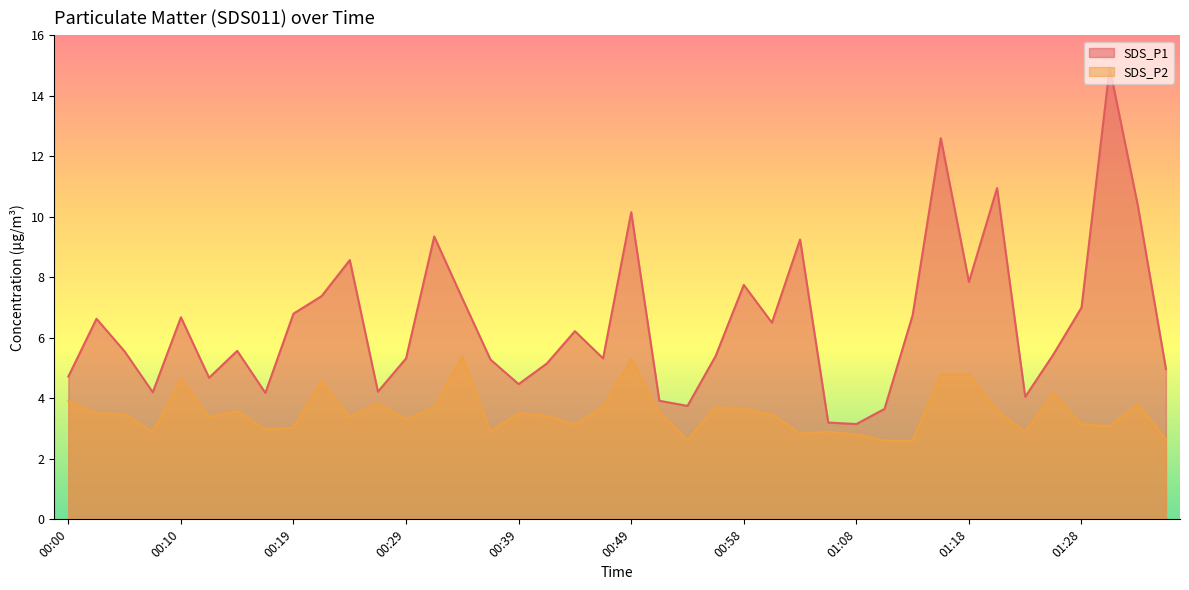

The SDS_P1 series shows 8.9 at 00:29. True or false?

False